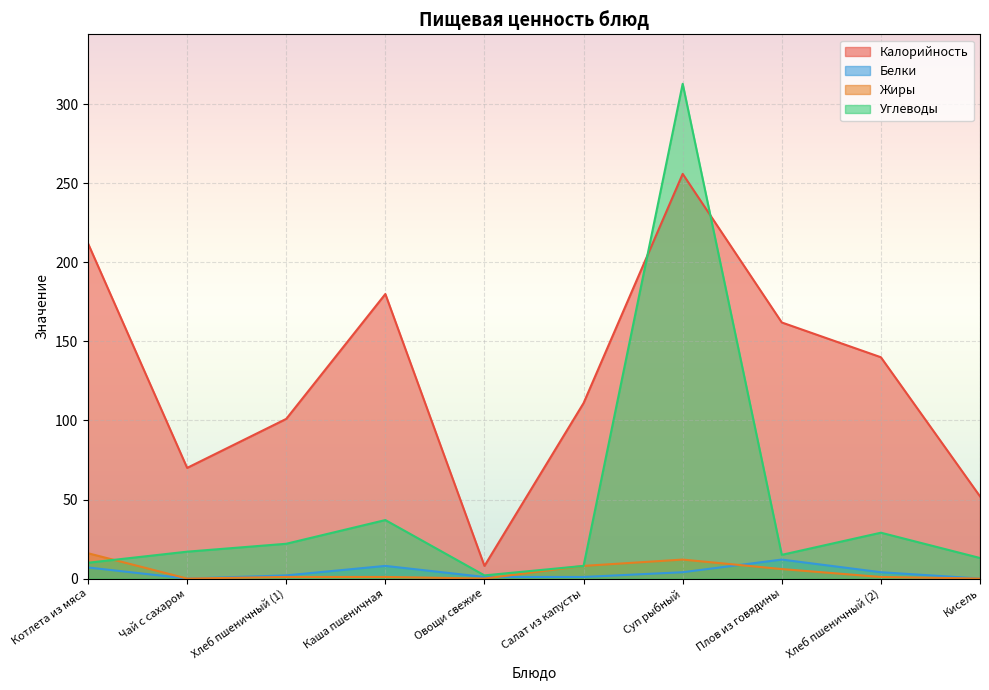

True or false: Калорийность has a value of 49 at Хлеб пшеничный (1).

False